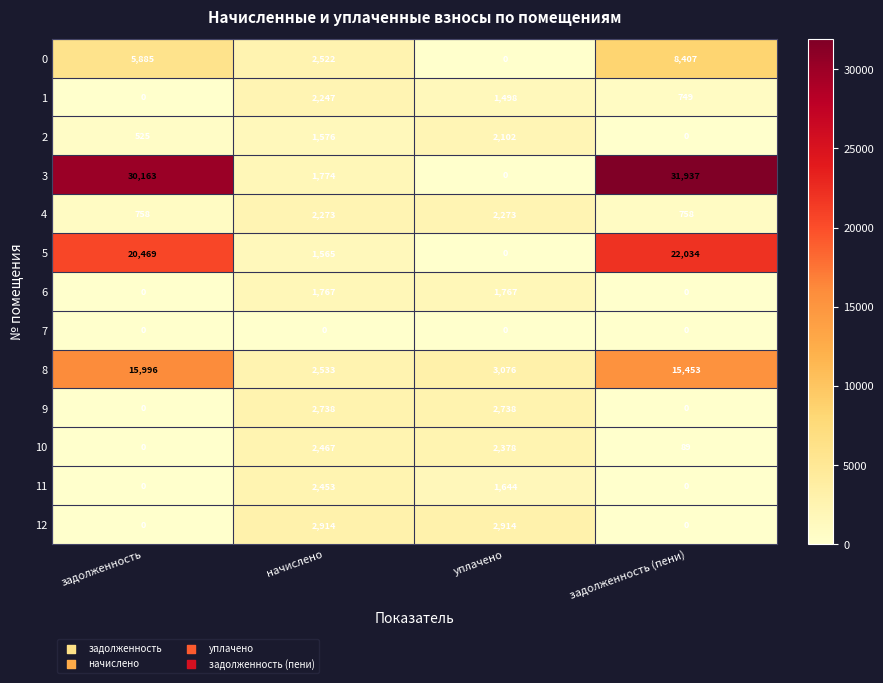

What is the difference between the highest and lowest values at уплачено?

3076